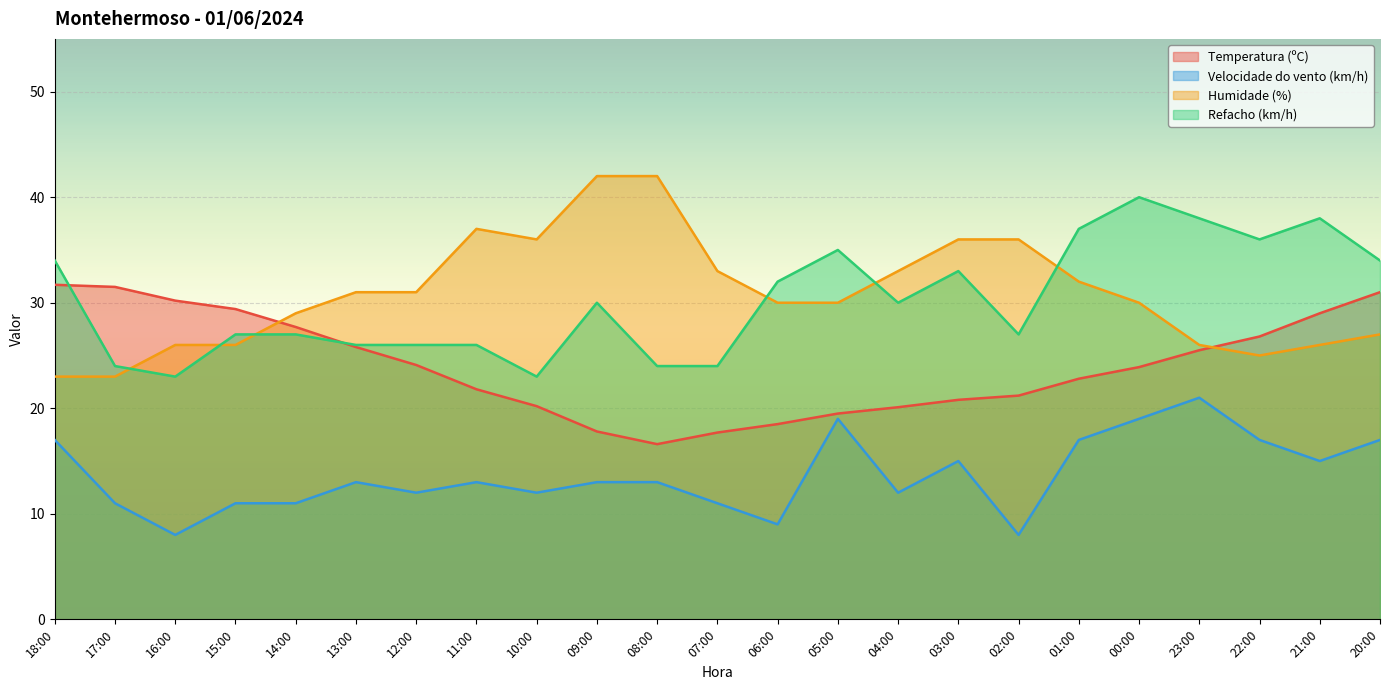

In Velocidade do vento (km/h), how many points are lower than both neighbors (excluding endpoints)?

7